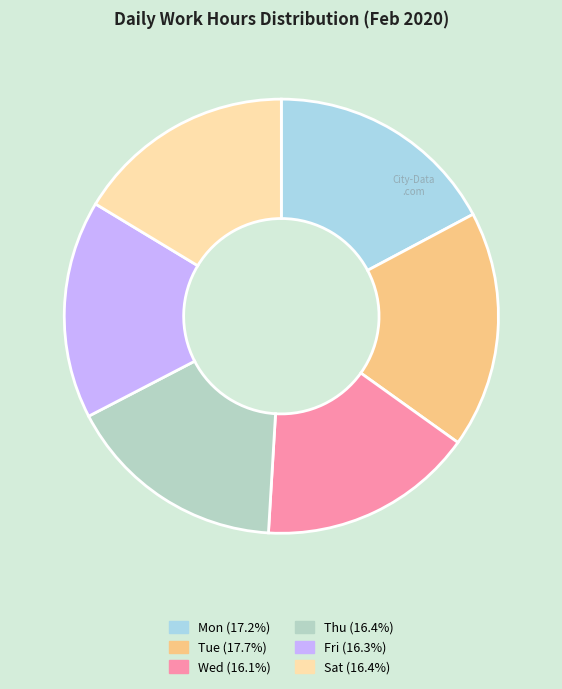

Which category has the biggest portion of the pie?

Tue